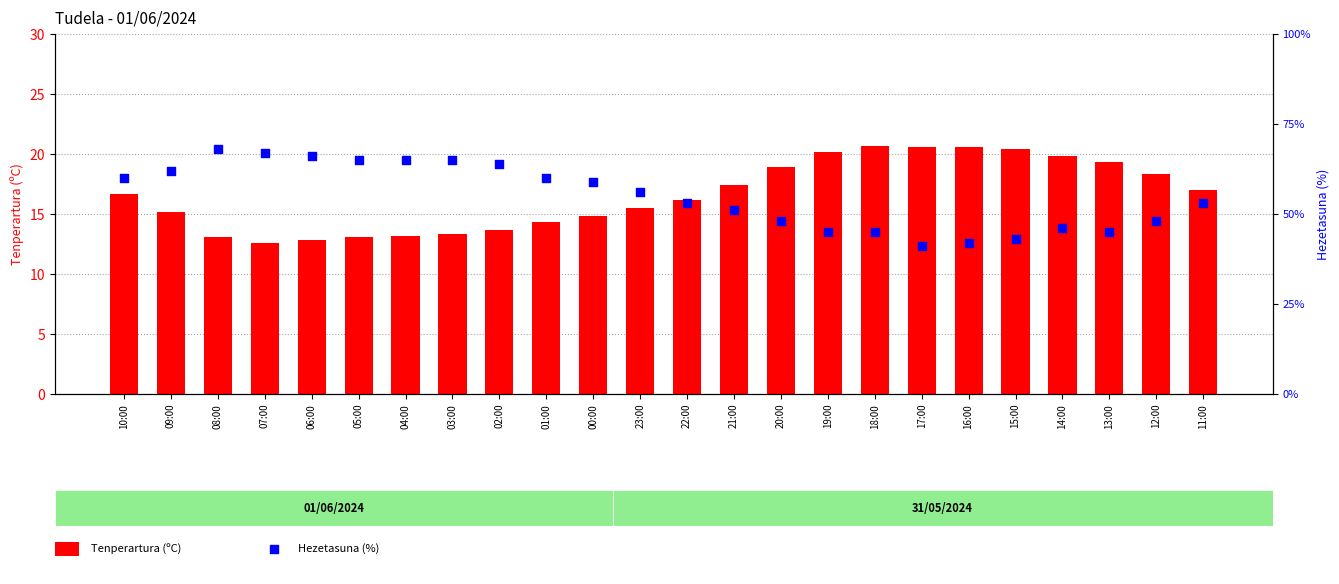

At which category is the sum across all series the highest?

08:00